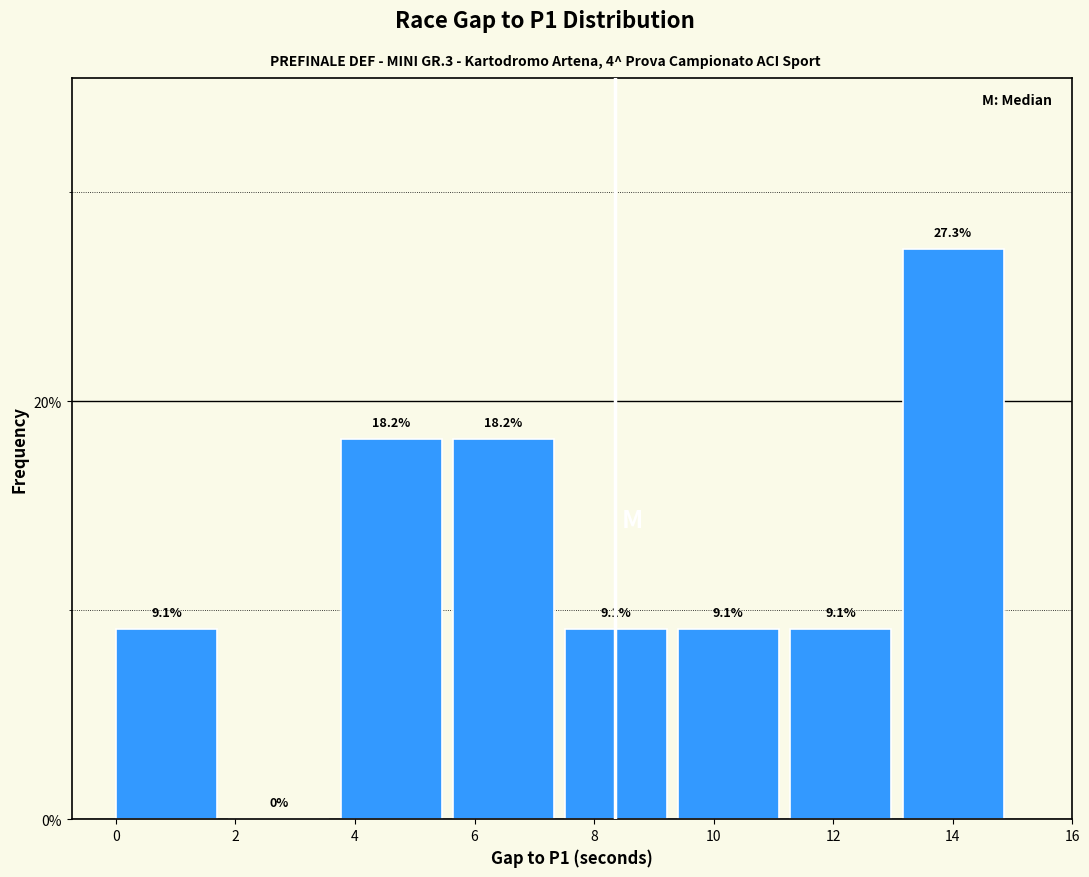

Reading left to right, list every bar in this chart as the range it spans on the x-axis followed by its height. The bar edges are not printed on the chart, so give them approximately, as read against the axis.

0.0 to 1.8: 9.1
1.8 to 3.8: 0.0
3.8 to 5.6: 18.2
5.6 to 7.6: 18.2
7.6 to 9.4: 9.1
9.4 to 11.2: 9.1
11.2 to 13.2: 9.1
13.2 to 15.0: 27.3